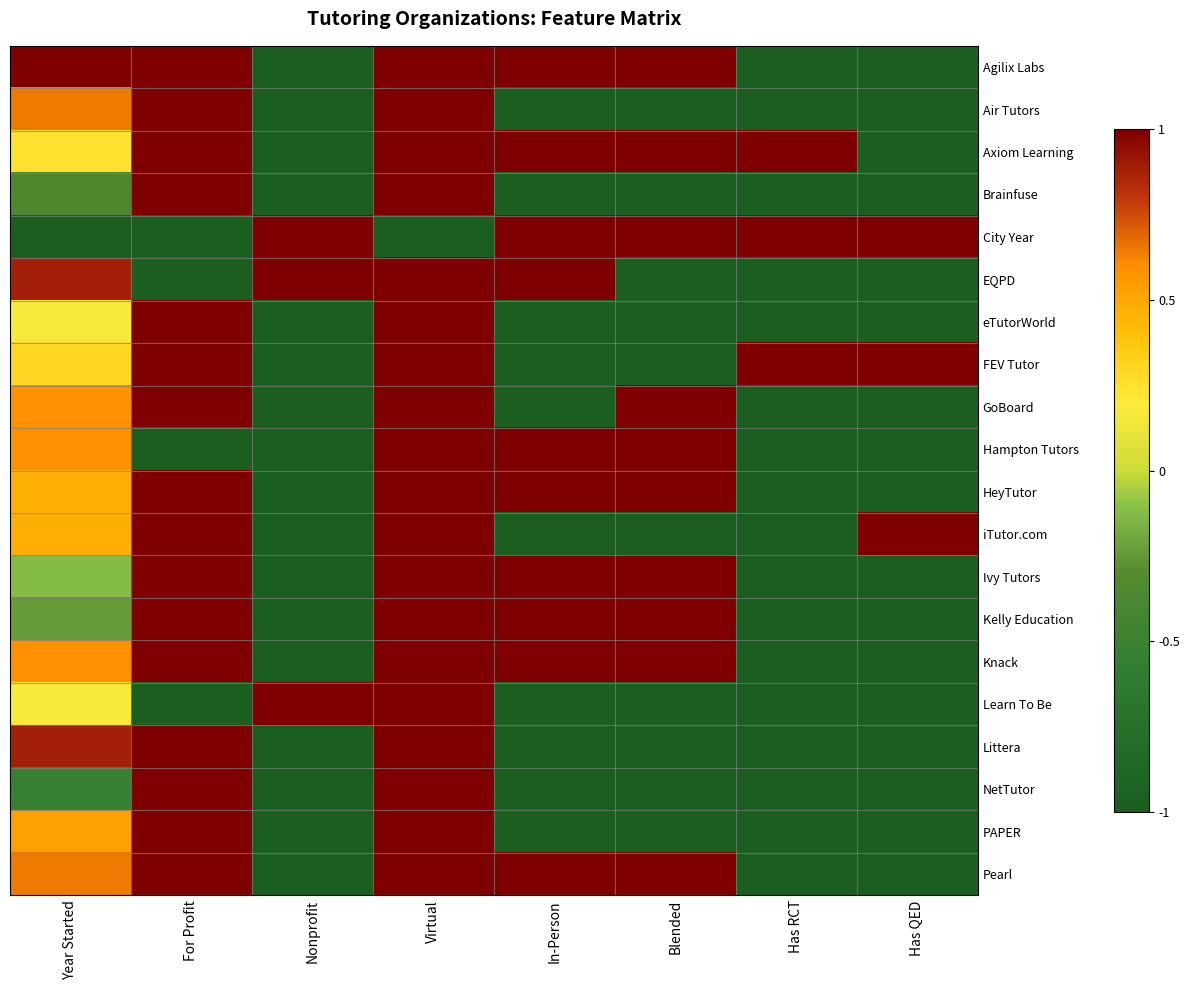

Reading left to right, list all the values displayed in this chart.

Agilix Labs: Year Started=1.0	For Profit=1.0	Nonprofit=-1.0	Virtual=1.0	In-Person=1.0	Blended=1.0	Has RCT=-1.0	Has QED=-1.0
Air Tutors: Year Started=0.6	For Profit=1.0	Nonprofit=-1.0	Virtual=1.0	In-Person=-1.0	Blended=-1.0	Has RCT=-1.0	Has QED=-1.0
Axiom Learning: Year Started=0.2	For Profit=1.0	Nonprofit=-1.0	Virtual=1.0	In-Person=1.0	Blended=1.0	Has RCT=1.0	Has QED=-1.0
Brainfuse: Year Started=-0.4	For Profit=1.0	Nonprofit=-1.0	Virtual=1.0	In-Person=-1.0	Blended=-1.0	Has RCT=-1.0	Has QED=-1.0
City Year: Year Started=-1.0	For Profit=-1.0	Nonprofit=1.0	Virtual=-1.0	In-Person=1.0	Blended=1.0	Has RCT=1.0	Has QED=1.0
EQPD: Year Started=0.9	For Profit=-1.0	Nonprofit=1.0	Virtual=1.0	In-Person=1.0	Blended=-1.0	Has RCT=-1.0	Has QED=-1.0
eTutorWorld: Year Started=0.2	For Profit=1.0	Nonprofit=-1.0	Virtual=1.0	In-Person=-1.0	Blended=-1.0	Has RCT=-1.0	Has QED=-1.0
FEV Tutor: Year Started=0.3	For Profit=1.0	Nonprofit=-1.0	Virtual=1.0	In-Person=-1.0	Blended=-1.0	Has RCT=1.0	Has QED=1.0
GoBoard: Year Started=0.6	For Profit=1.0	Nonprofit=-1.0	Virtual=1.0	In-Person=-1.0	Blended=1.0	Has RCT=-1.0	Has QED=-1.0
Hampton Tutors: Year Started=0.6	For Profit=-1.0	Nonprofit=-1.0	Virtual=1.0	In-Person=1.0	Blended=1.0	Has RCT=-1.0	Has QED=-1.0
HeyTutor: Year Started=0.5	For Profit=1.0	Nonprofit=-1.0	Virtual=1.0	In-Person=1.0	Blended=1.0	Has RCT=-1.0	Has QED=-1.0
iTutor.com: Year Started=0.5	For Profit=1.0	Nonprofit=-1.0	Virtual=1.0	In-Person=-1.0	Blended=-1.0	Has RCT=-1.0	Has QED=1.0
Ivy Tutors: Year Started=-0.1	For Profit=1.0	Nonprofit=-1.0	Virtual=1.0	In-Person=1.0	Blended=1.0	Has RCT=-1.0	Has QED=-1.0
Kelly Education: Year Started=-0.2	For Profit=1.0	Nonprofit=-1.0	Virtual=1.0	In-Person=1.0	Blended=1.0	Has RCT=-1.0	Has QED=-1.0
Knack: Year Started=0.6	For Profit=1.0	Nonprofit=-1.0	Virtual=1.0	In-Person=1.0	Blended=1.0	Has RCT=-1.0	Has QED=-1.0
Learn To Be: Year Started=0.2	For Profit=-1.0	Nonprofit=1.0	Virtual=1.0	In-Person=-1.0	Blended=-1.0	Has RCT=-1.0	Has QED=-1.0
Littera: Year Started=0.9	For Profit=1.0	Nonprofit=-1.0	Virtual=1.0	In-Person=-1.0	Blended=-1.0	Has RCT=-1.0	Has QED=-1.0
NetTutor: Year Started=-0.5	For Profit=1.0	Nonprofit=-1.0	Virtual=1.0	In-Person=-1.0	Blended=-1.0	Has RCT=-1.0	Has QED=-1.0
PAPER: Year Started=0.5	For Profit=1.0	Nonprofit=-1.0	Virtual=1.0	In-Person=-1.0	Blended=-1.0	Has RCT=-1.0	Has QED=-1.0
Pearl: Year Started=0.6	For Profit=1.0	Nonprofit=-1.0	Virtual=1.0	In-Person=1.0	Blended=1.0	Has RCT=-1.0	Has QED=-1.0